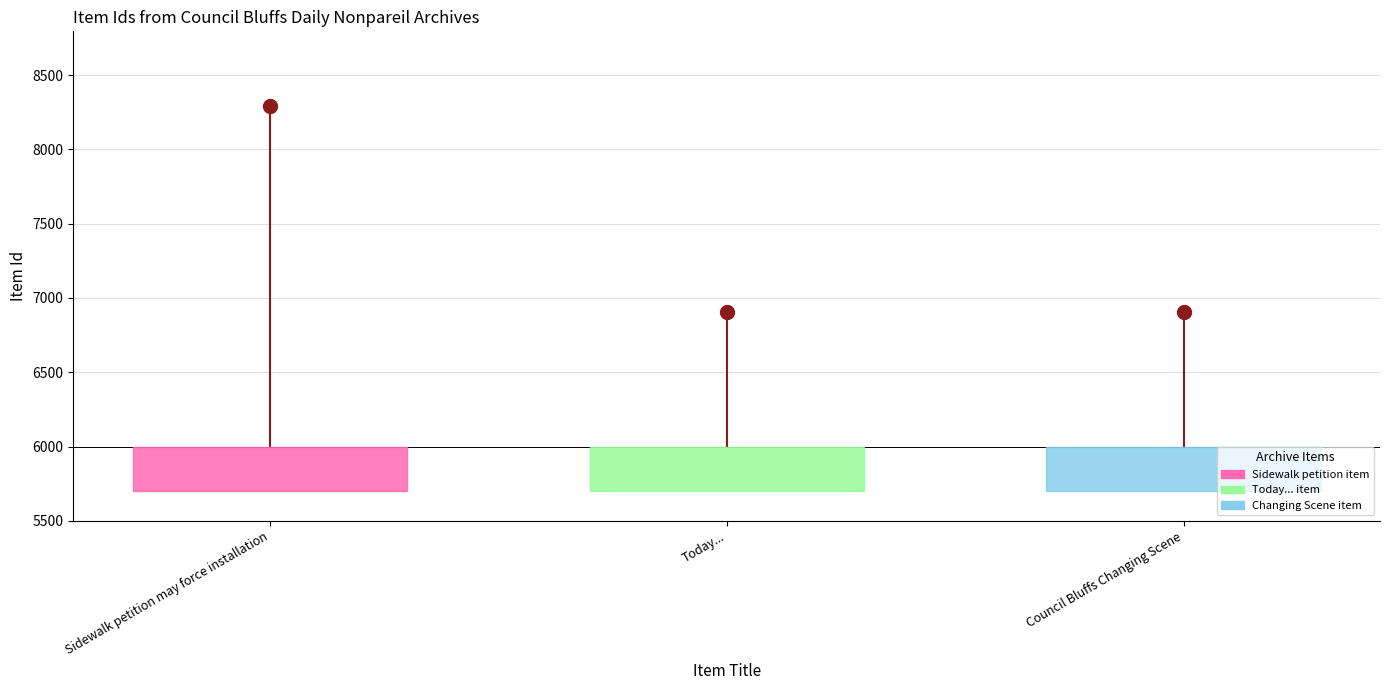

What is the value of the 1st point from the left?

8294